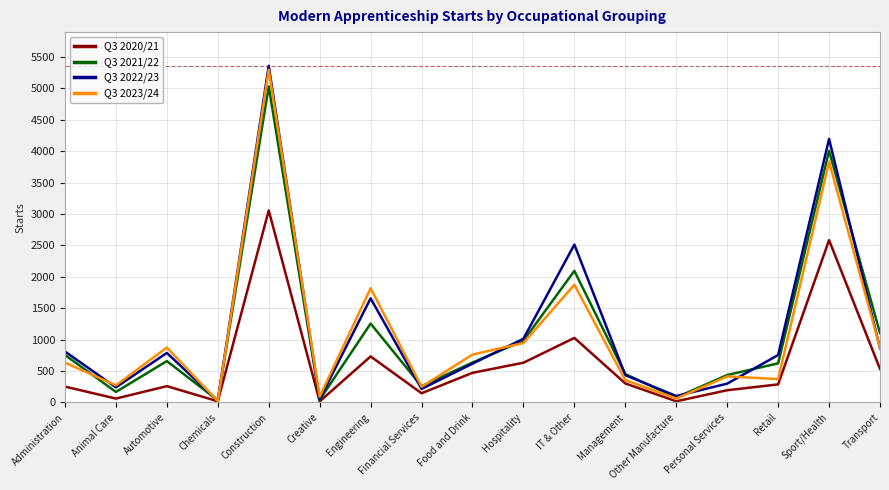

What is the lowest value of the Q3 2023/24 series?

21